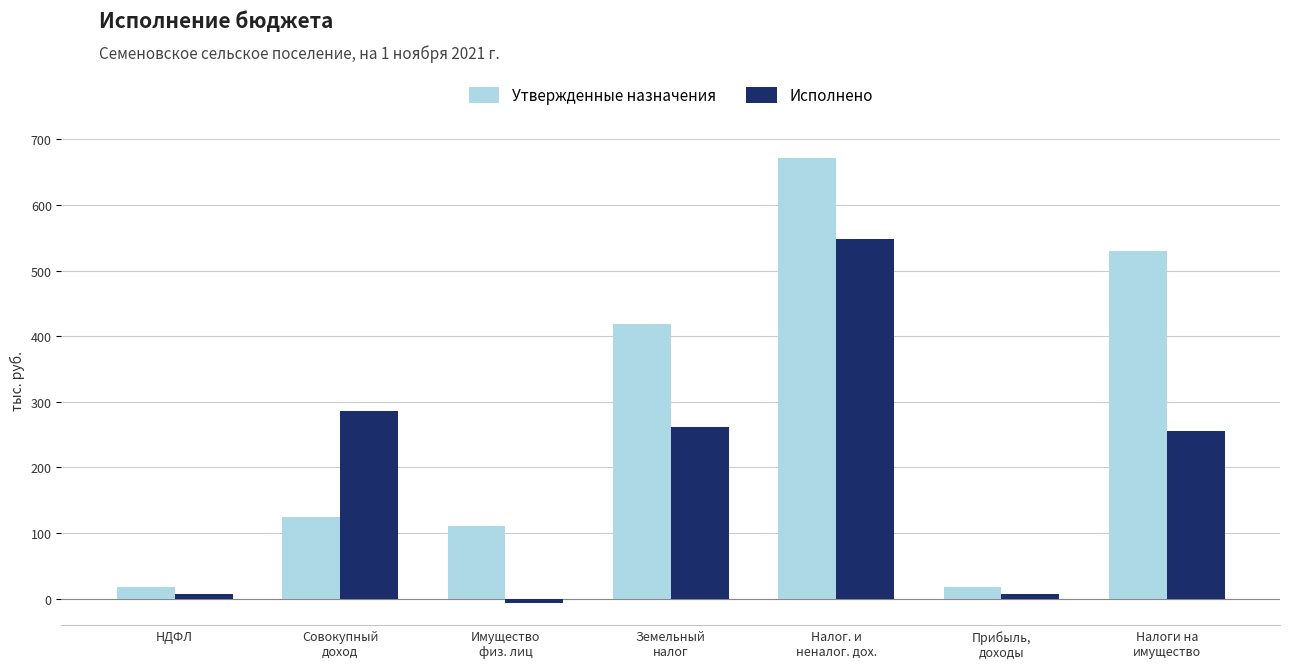

Which series has the largest total across all categories?

Утвержденные назначения